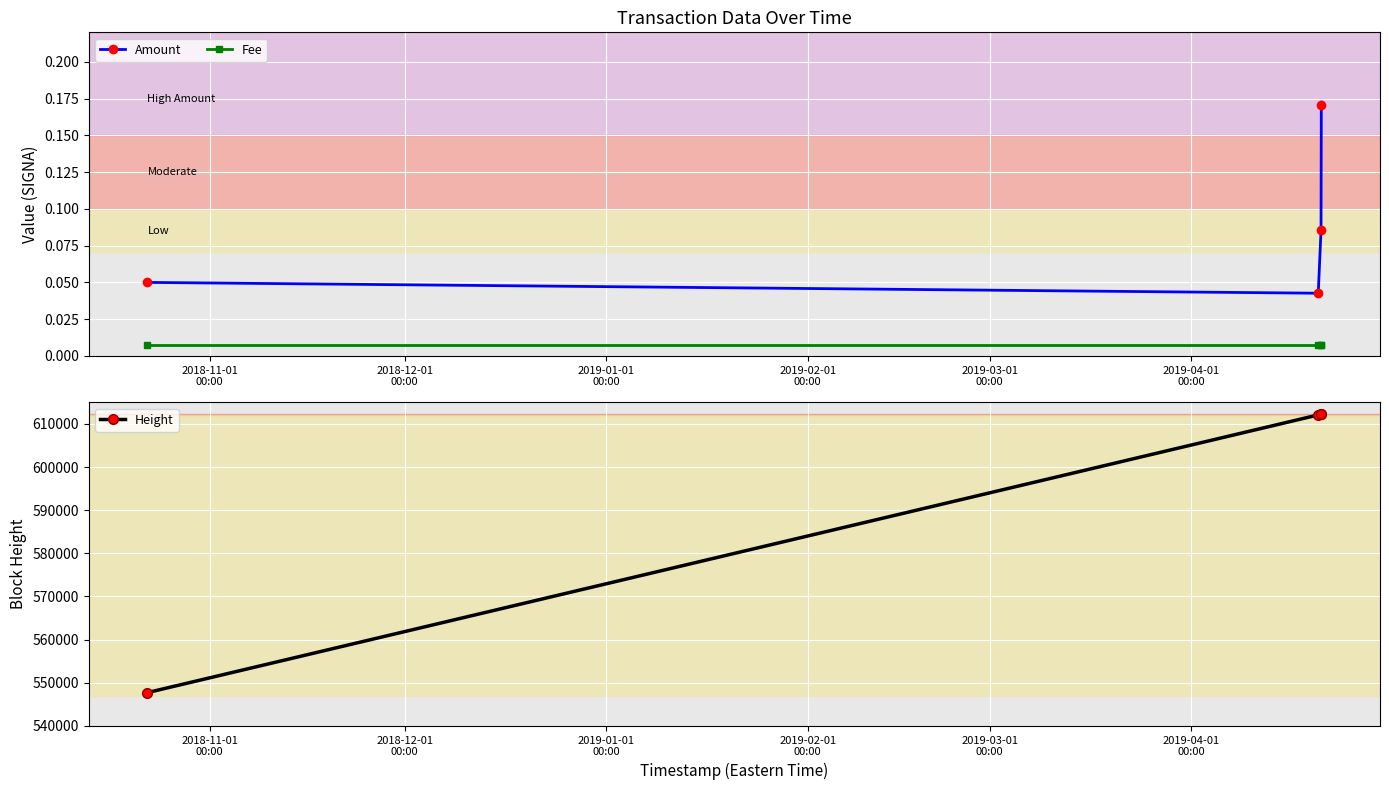

What is the lowest value of the Height series?

547719